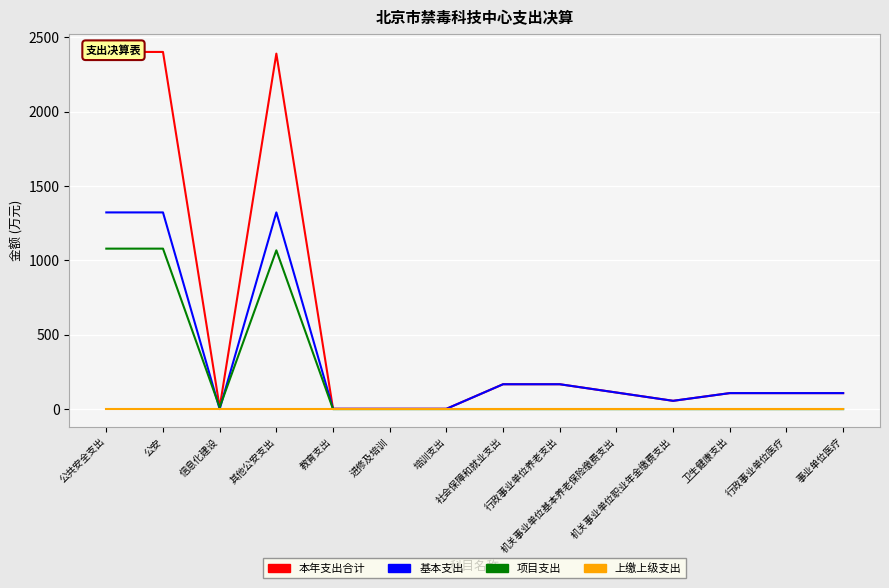

True or false: 上缴上级支出 and 基本支出 cross at least once.

False